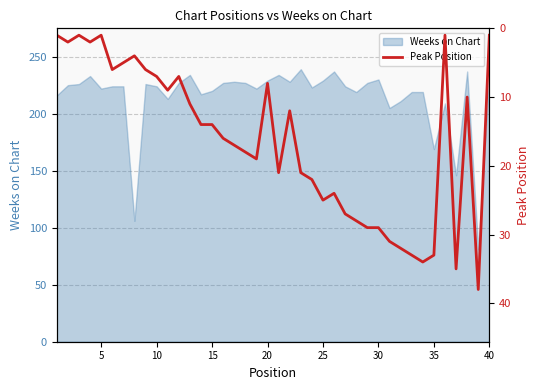

What is the minimum value for Weeks on Chart?

81